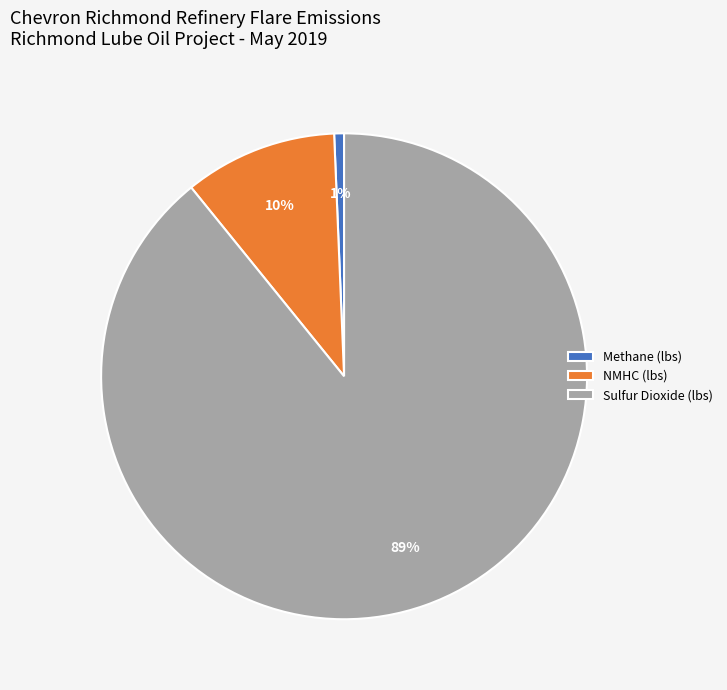

The Methane (lbs) slice represents 6% of the pie. True or false?

False